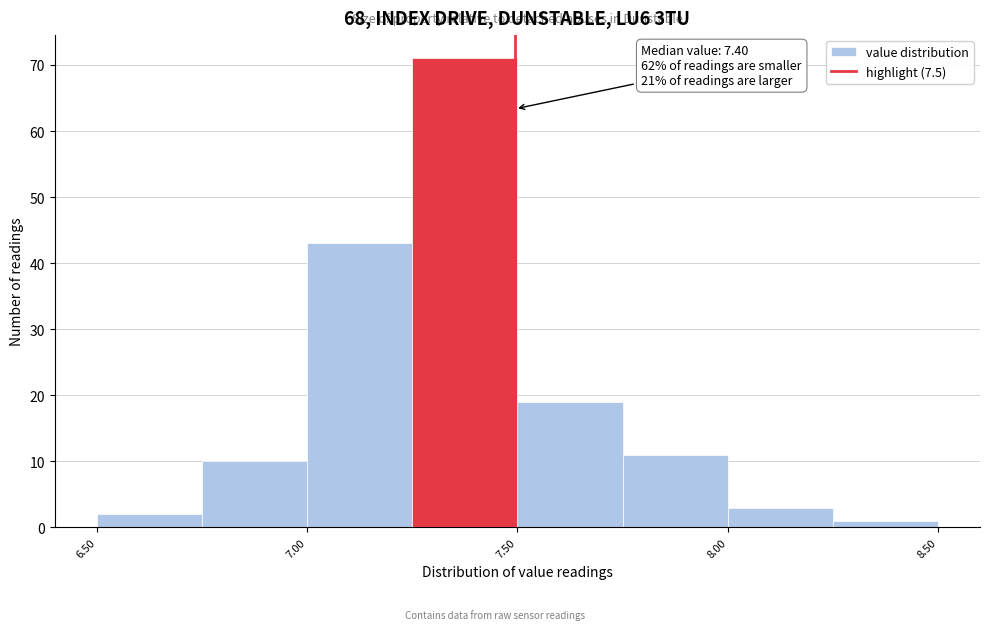

Which range on the x-axis has the tallest bar?

7.255 to 7.505